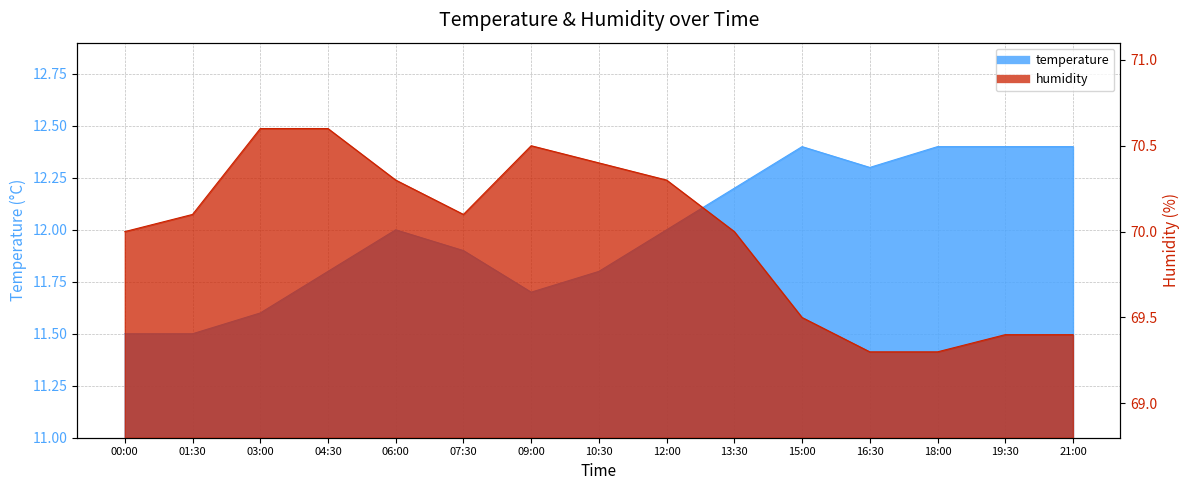

What is the label of the 3rd point from the right?

18:00